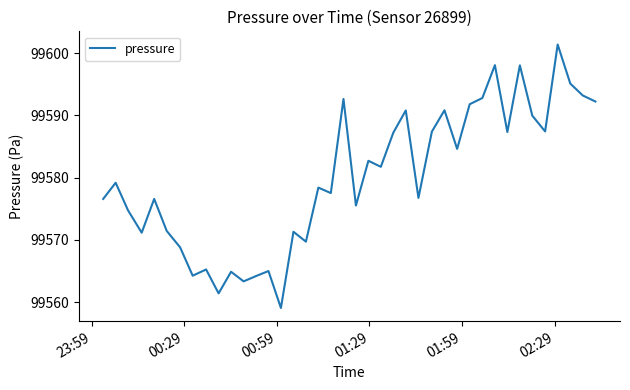

What is the maximum value shown in the chart?

99601.4